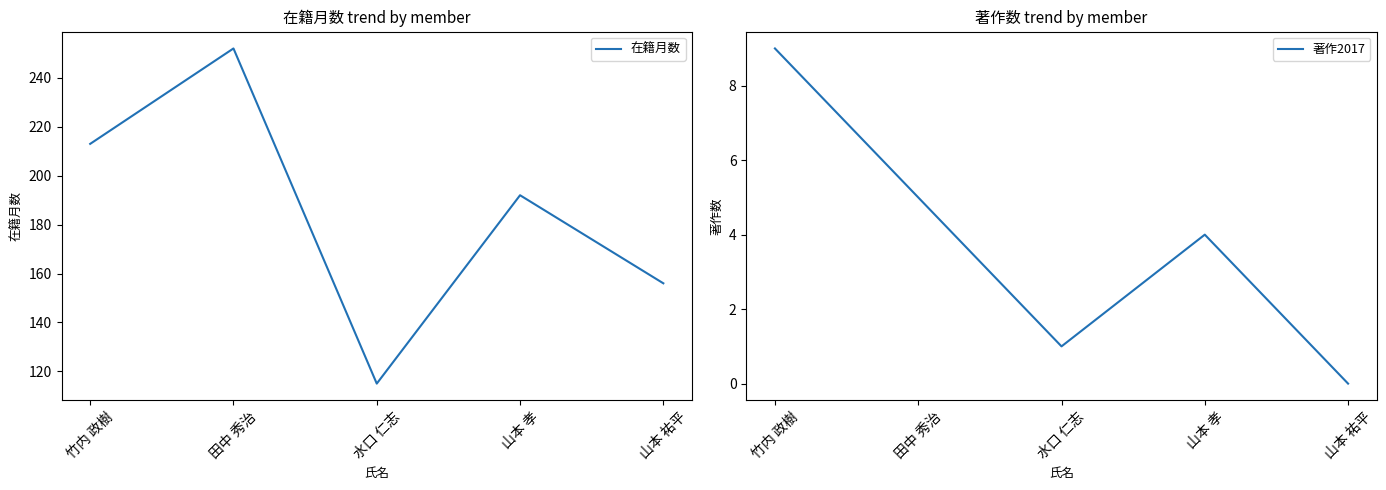

Which series has the largest total across all categories?

在籍月数